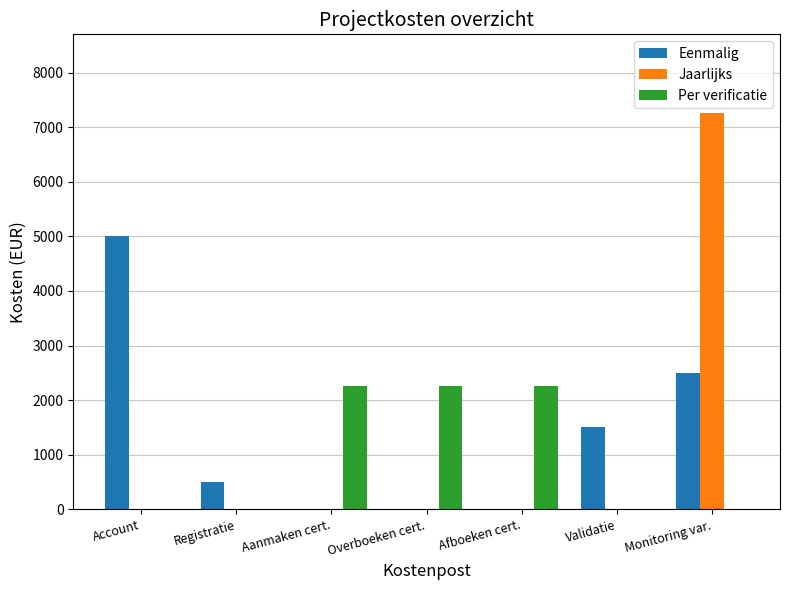

The Per verificatie series shows -1261 at Validatie. True or false?

False